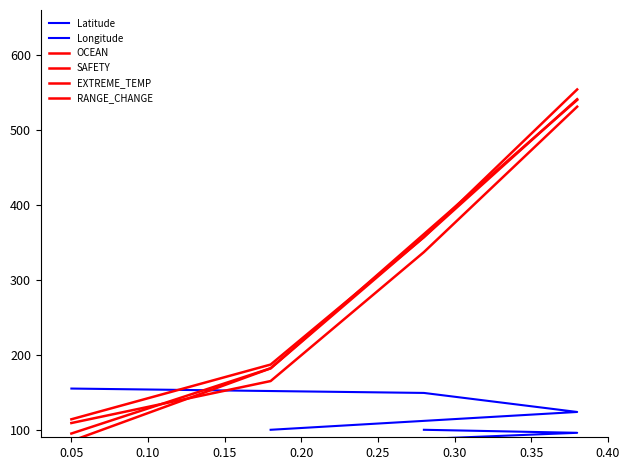

What is the difference between the maximum and minimum values in the Latitude series?

55.0